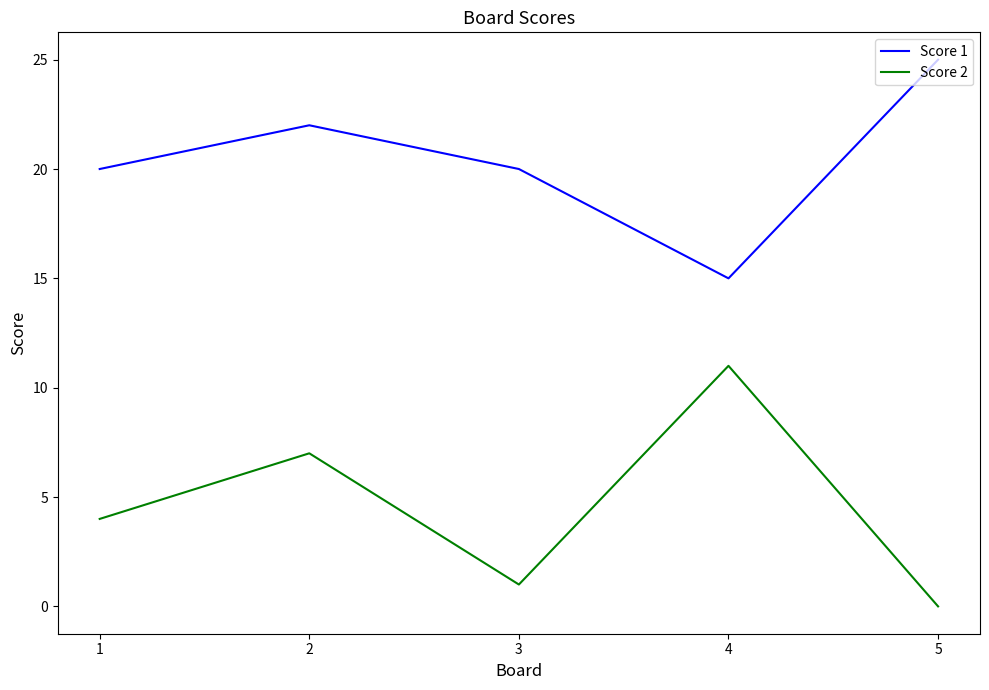

Reading left to right, extract all data points from this chart.

Score 1: 1=20	2=22	3=20	4=15	5=25
Score 2: 1=4	2=7	3=1	4=11	5=0